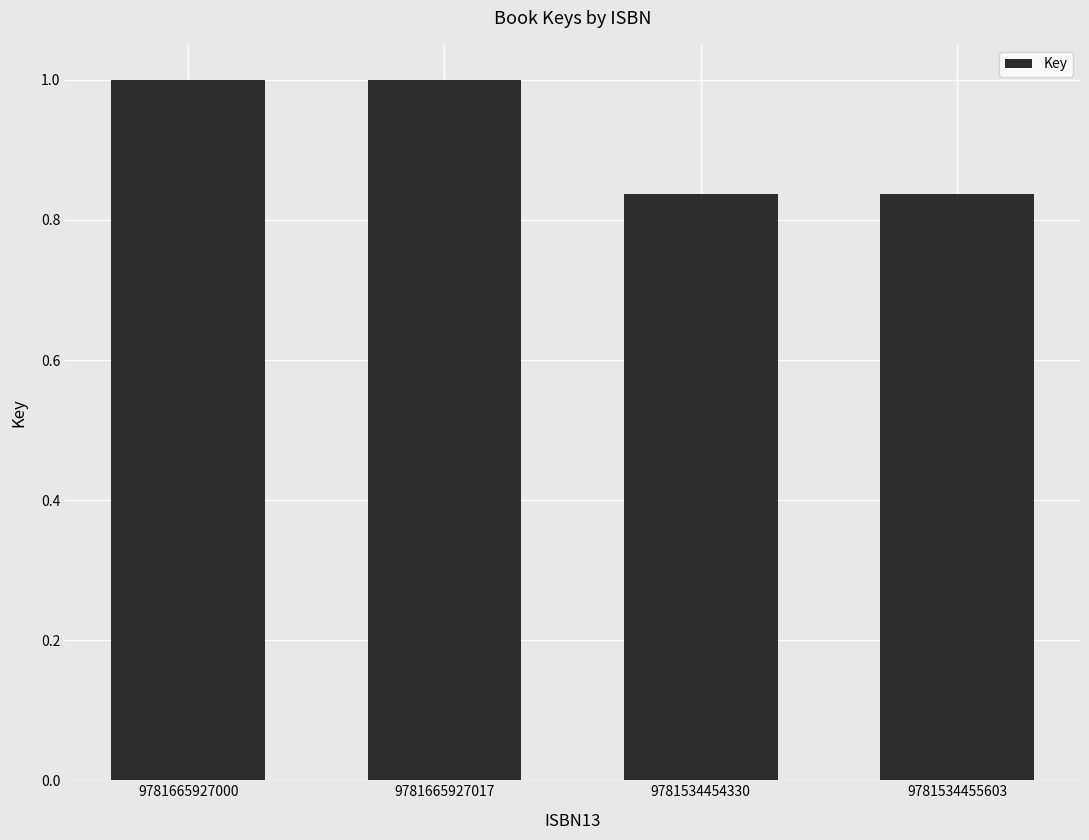

What is the average value?

0.9